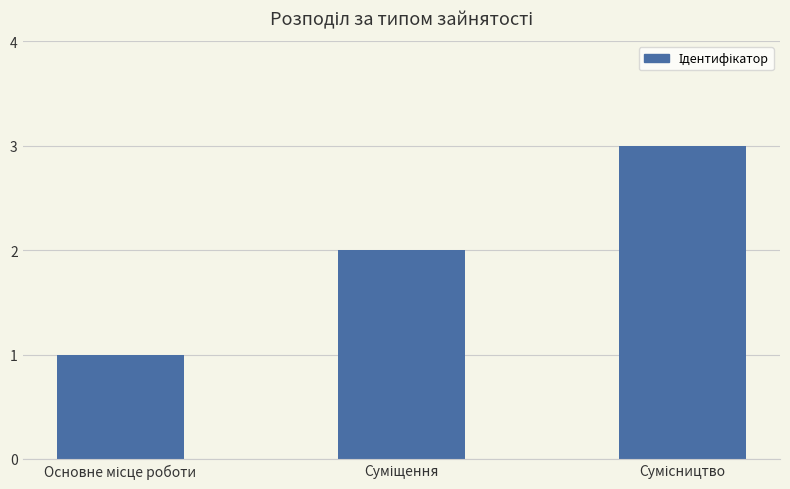

What is the sum of all values?

6